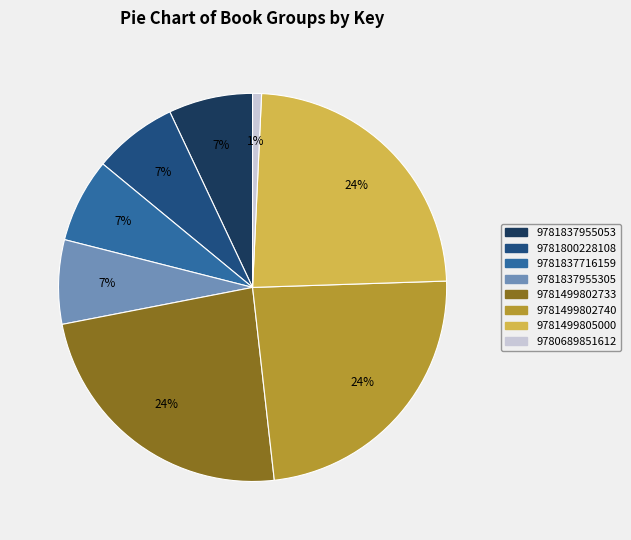

How many slices are in this pie chart?

8